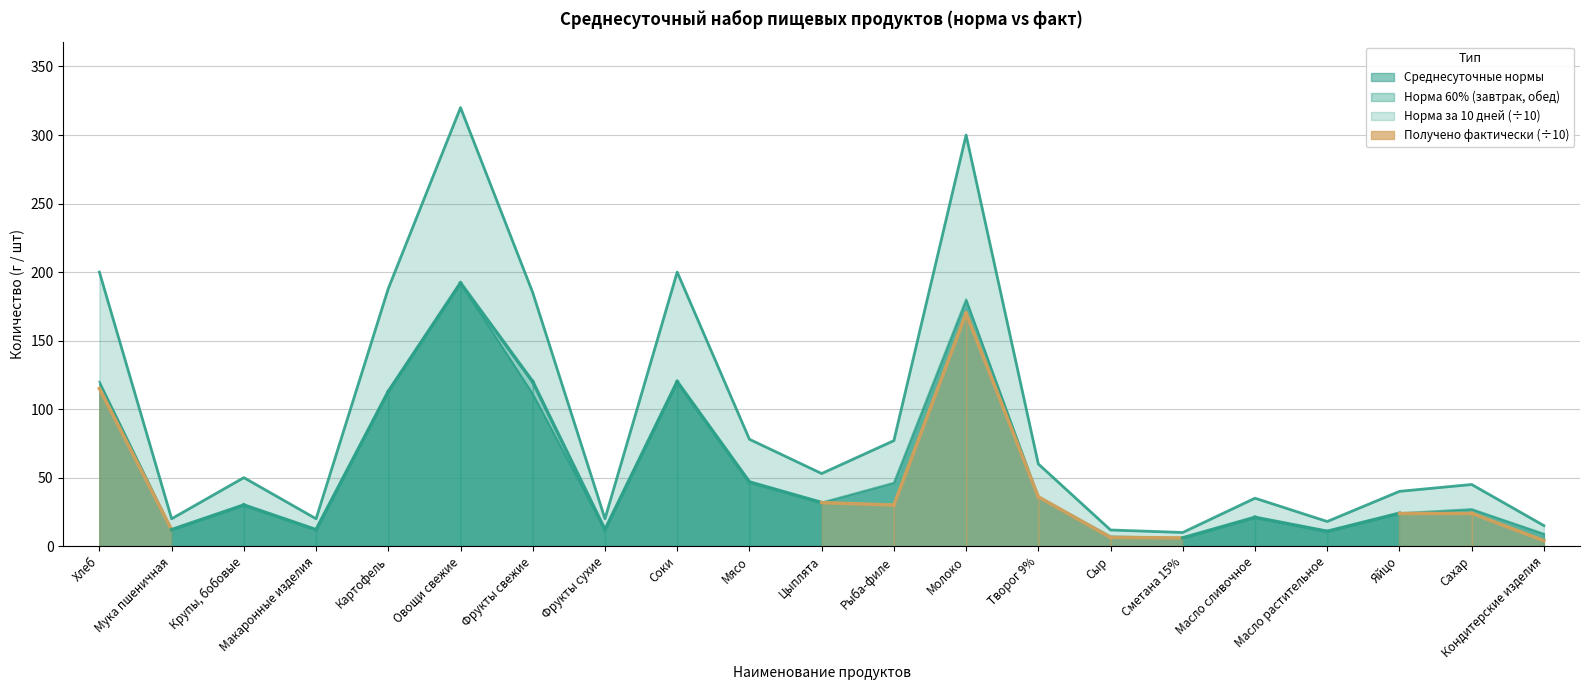

Which series has the largest total across all categories?

Среднесуточные нормы